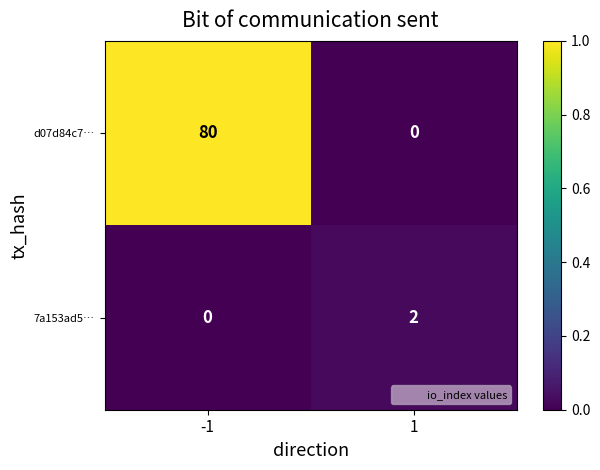

What is the difference between the d07d84c7… values at 1 and -1?

80